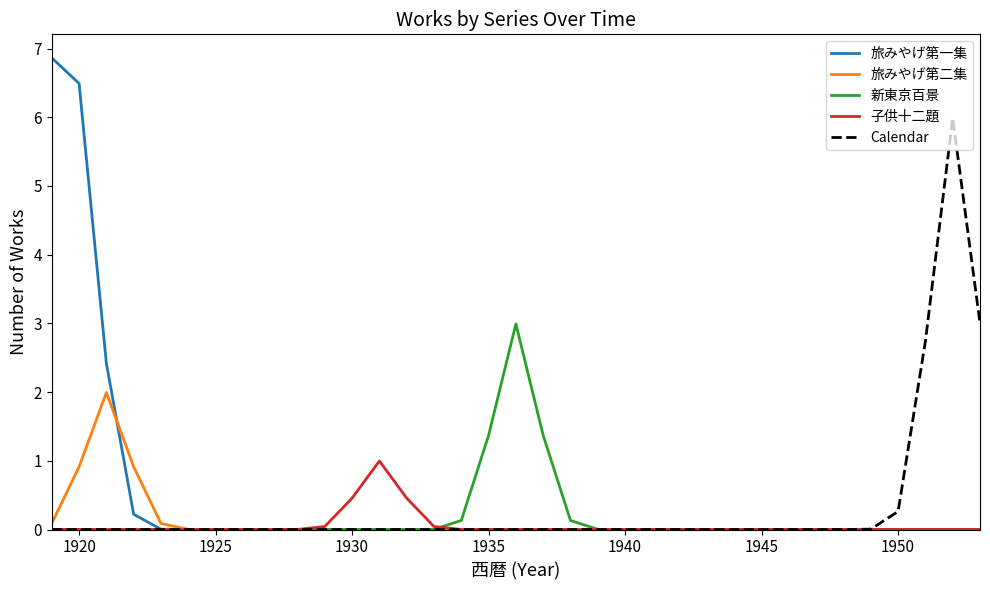

What are all the series names shown in the legend?

旅みやげ第一集, 旅みやげ第二集, 新東京百景, 子供十二題, Calendar